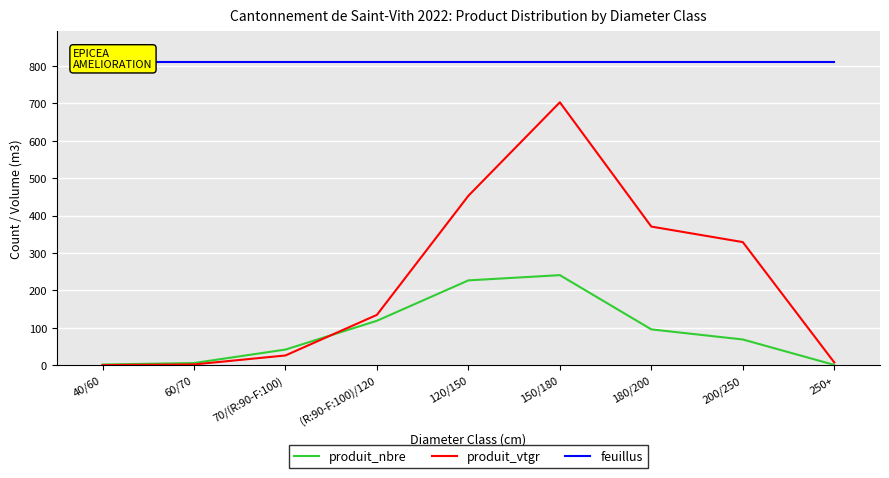

What is the difference between the highest and lowest values at 180/200?

715.7